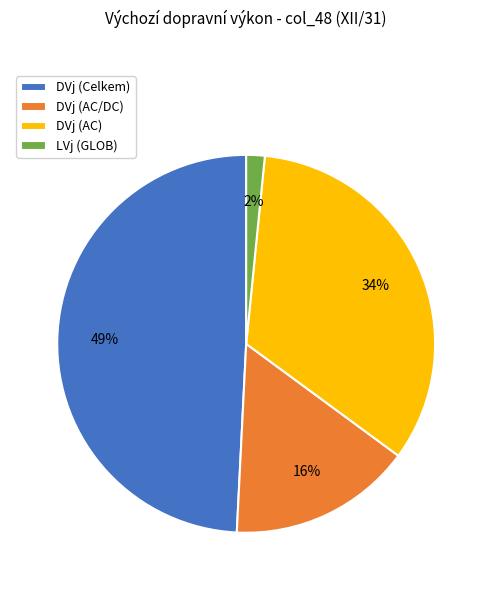

To the nearest percent, what is the average slice percentage?

25%